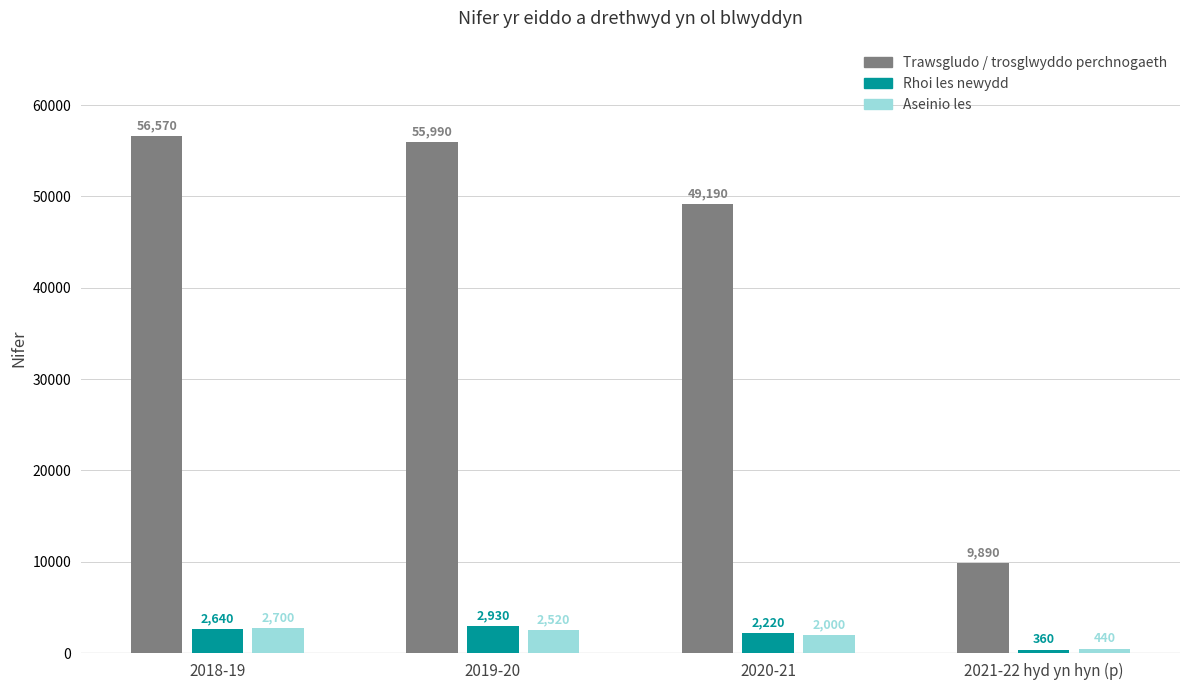

Reading left to right, what are all the values shown in this chart?

Trawsgludo / trosglwyddo perchnogaeth: 2018-19=56570	2019-20=55990	2020-21=49190	2021-22 hyd yn hyn (p)=9890
Rhoi les newydd: 2018-19=2640	2019-20=2930	2020-21=2220	2021-22 hyd yn hyn (p)=360
Aseinio les: 2018-19=2700	2019-20=2520	2020-21=2000	2021-22 hyd yn hyn (p)=440